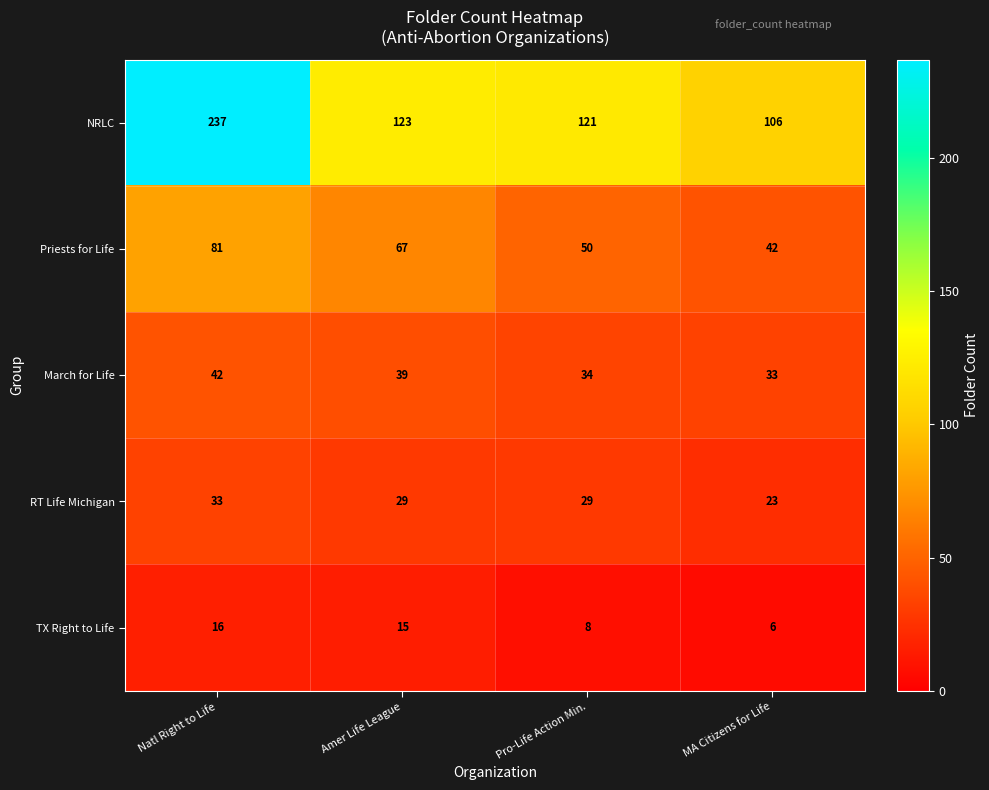

Which category has the lowest value in the March for Life series?

MA Citizens for Life